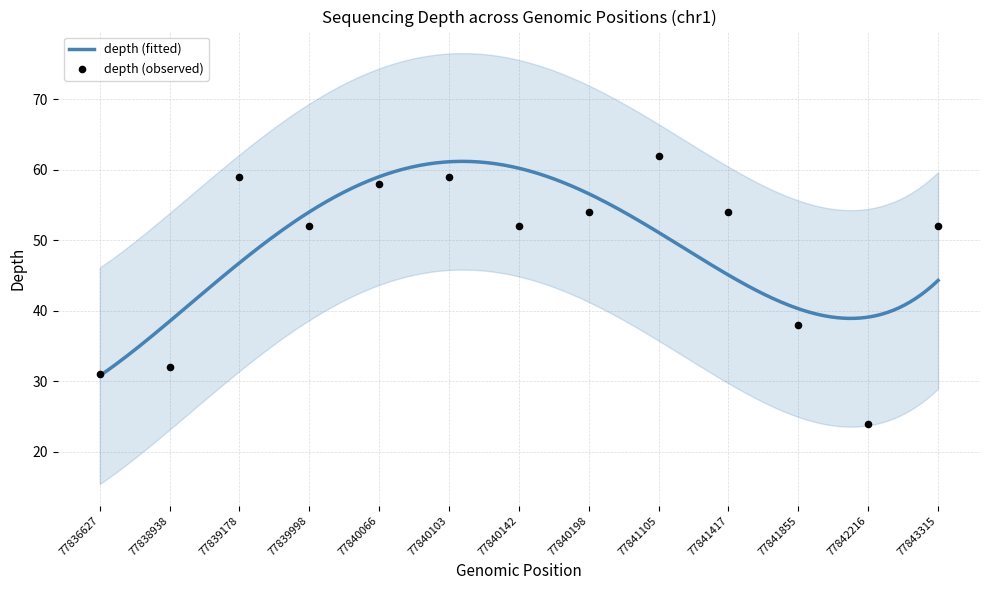

What is the ratio of the value at 77839998 to the value at 77841855?

1.4